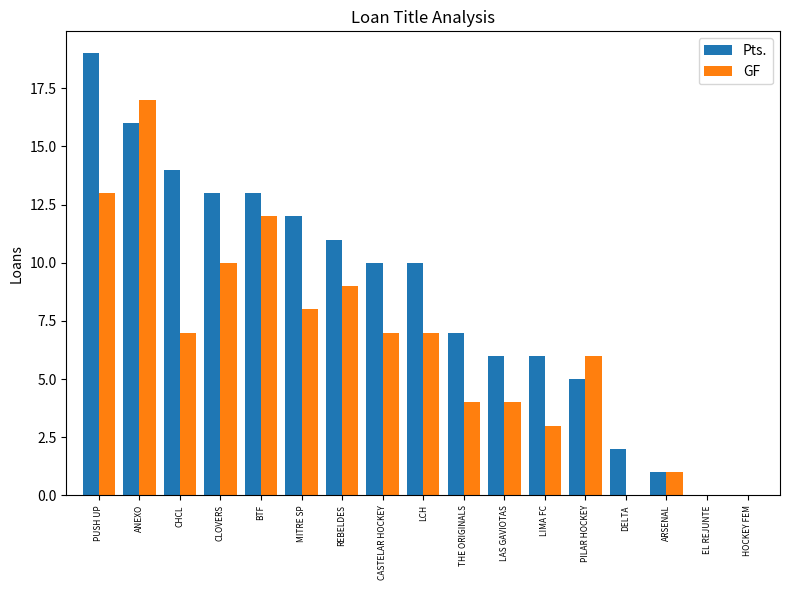

At which label does GF reach its peak?

ANEXO